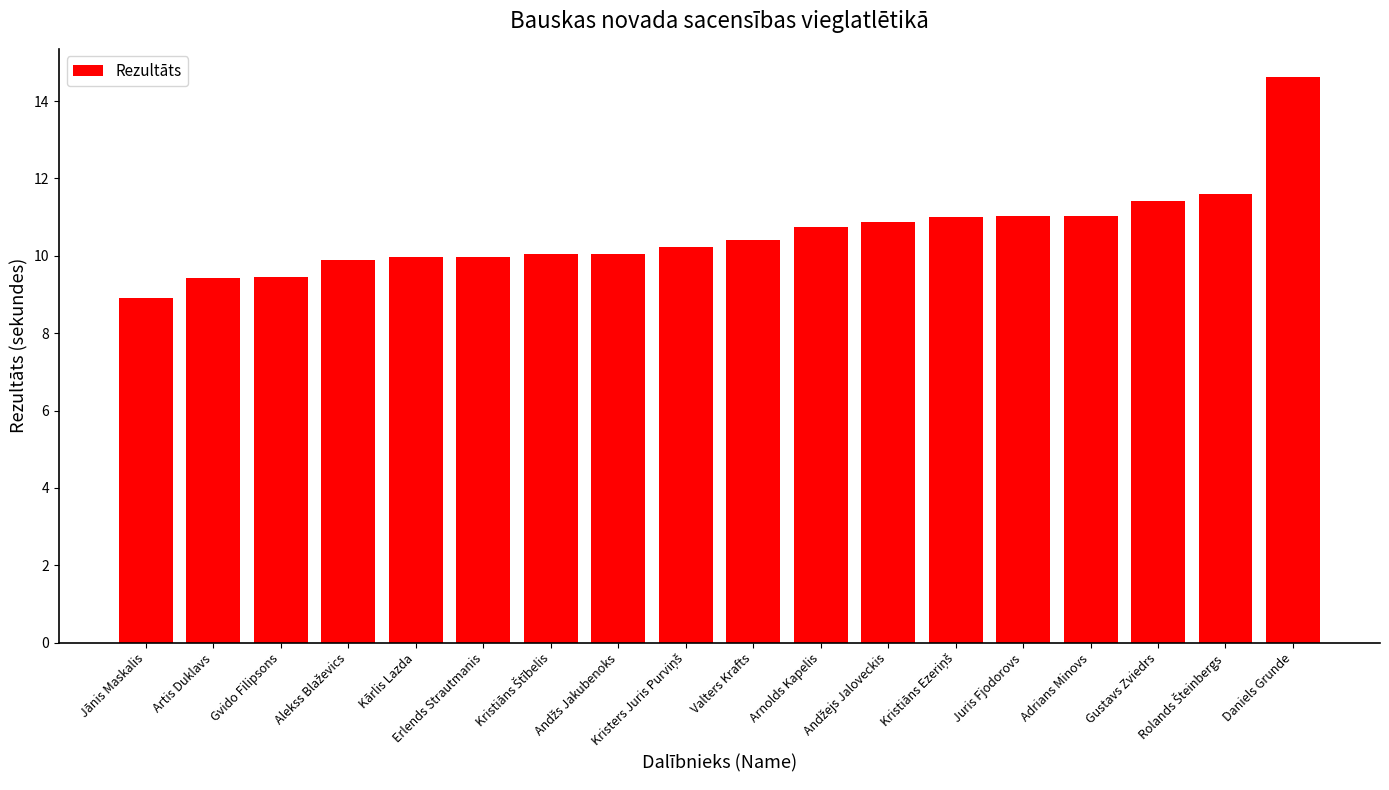

What is the label of the 18th bar from the right?

Jānis Maskalis